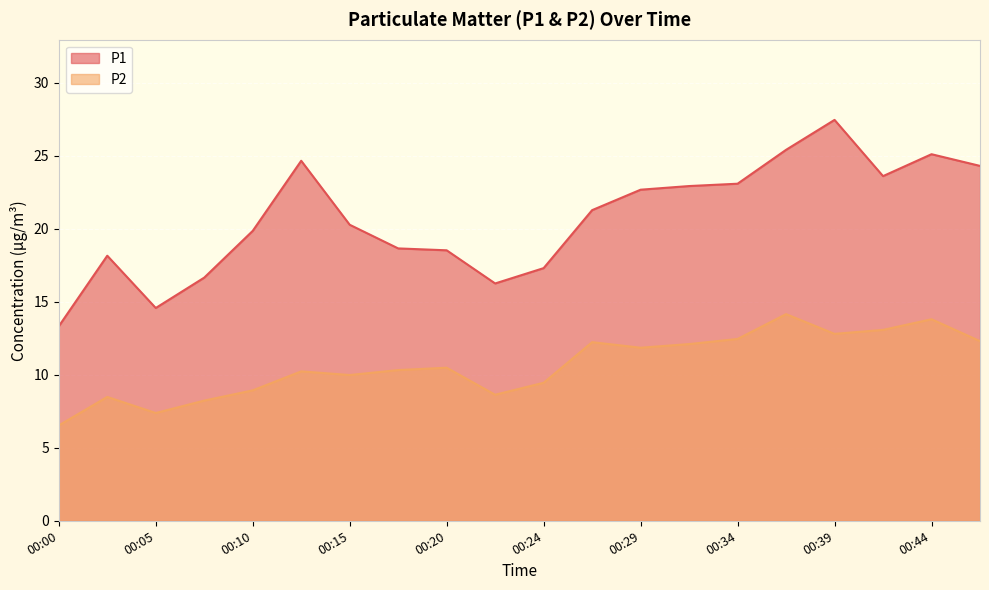

Is the value of P1 at 00:00 greater than the value of P2 at 00:34?

Yes